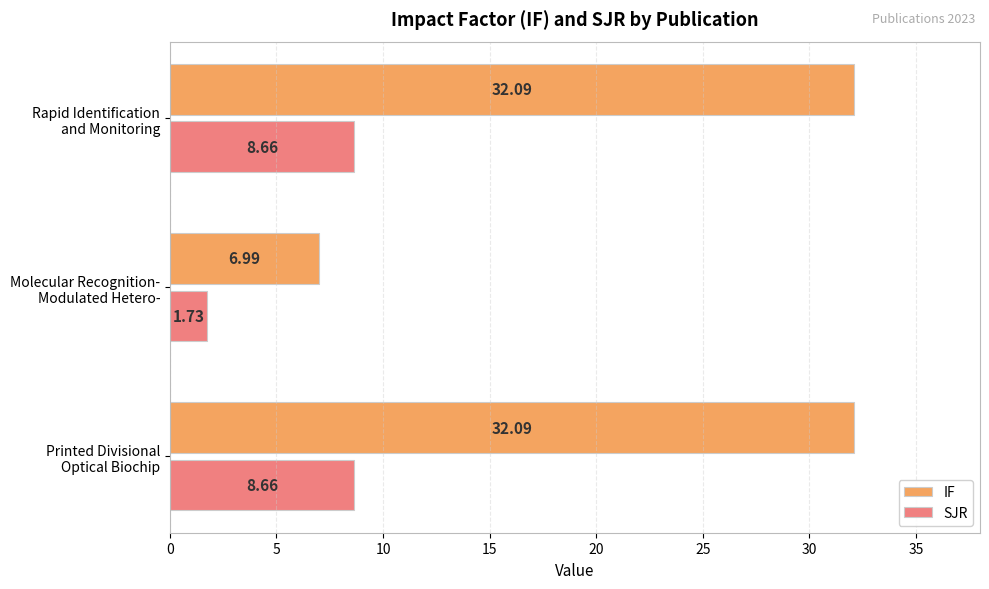

Which series has the largest total across all categories?

IF